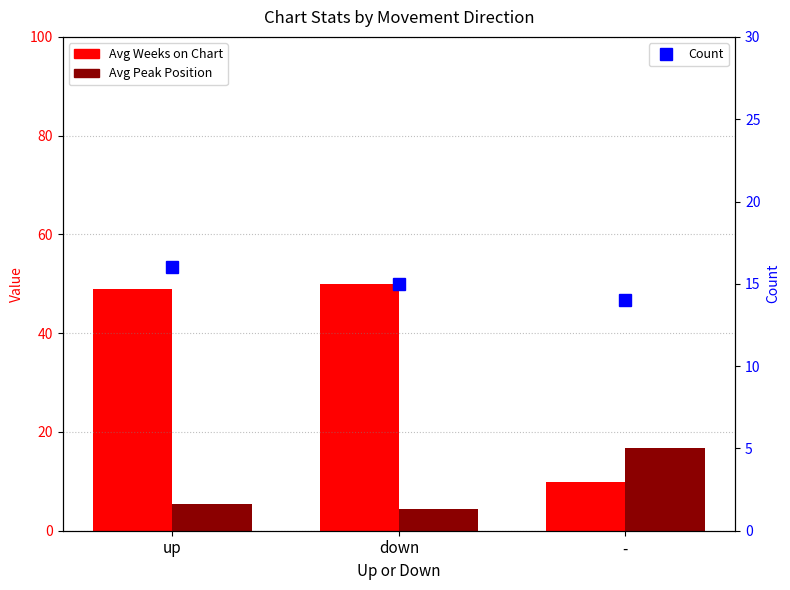

Which series has the largest total across all categories?

Avg Weeks on Chart